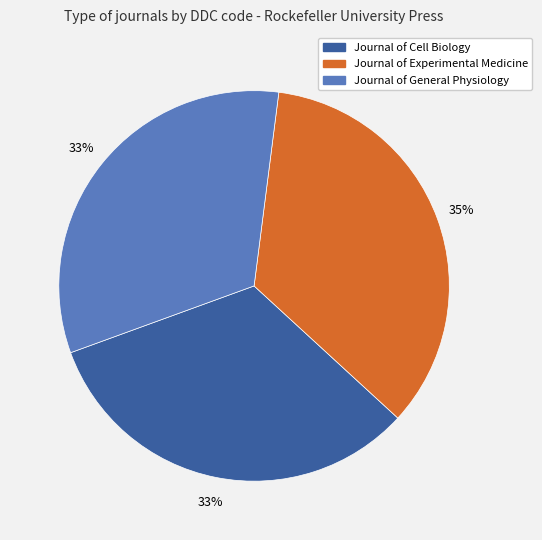

To the nearest percent, what percentage of the pie is Journal of General Physiology?

33%